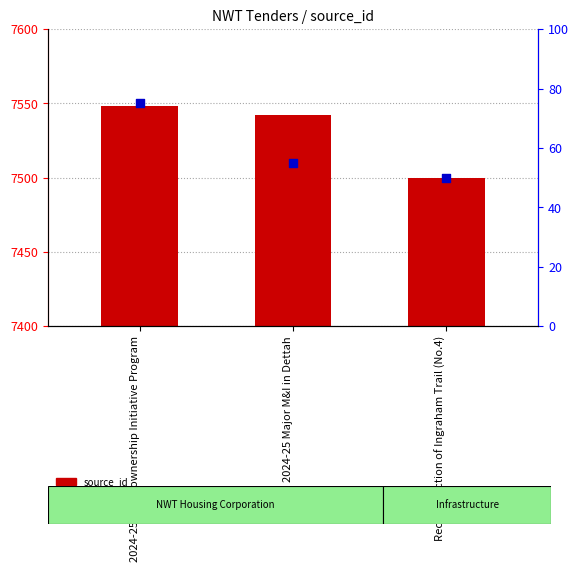

Which series reaches the minimum Y coordinate?

percentile rank within the sample